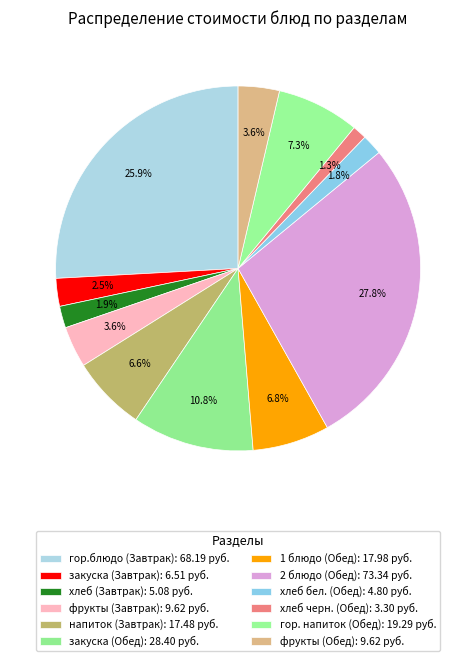

To the nearest percent, what is the difference between the фрукты (Завтрак) and закуска (Обед) slice percentages?

7%